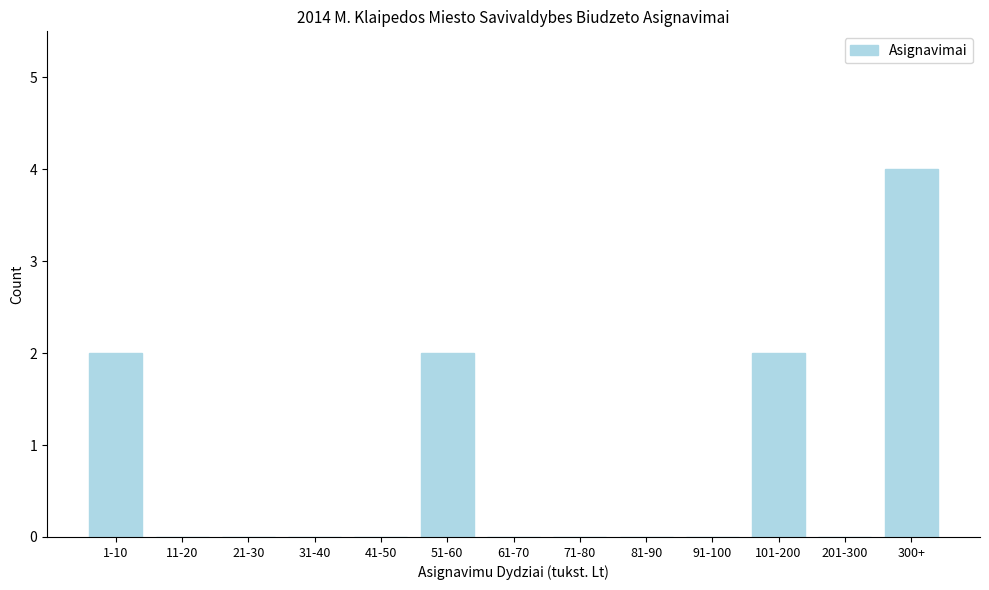

Reading left to right, what are all the values shown in this chart?

1-10=2	11-20=0	21-30=0	31-40=0	41-50=0	51-60=2	61-70=0	71-80=0	81-90=0	91-100=0	101-200=2	201-300=0	300+=4